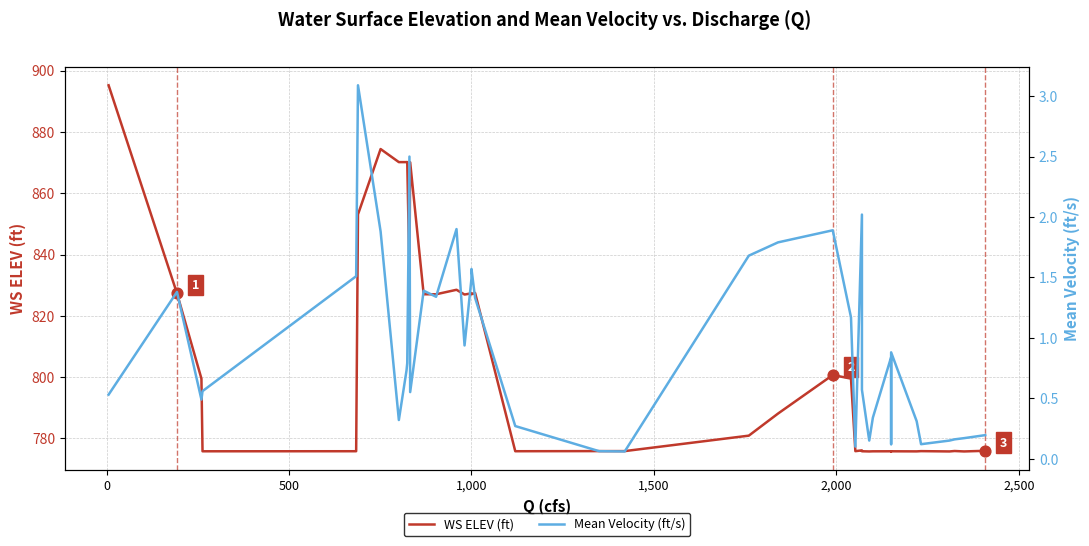

At how many categories does at least one series exceed 262?

40